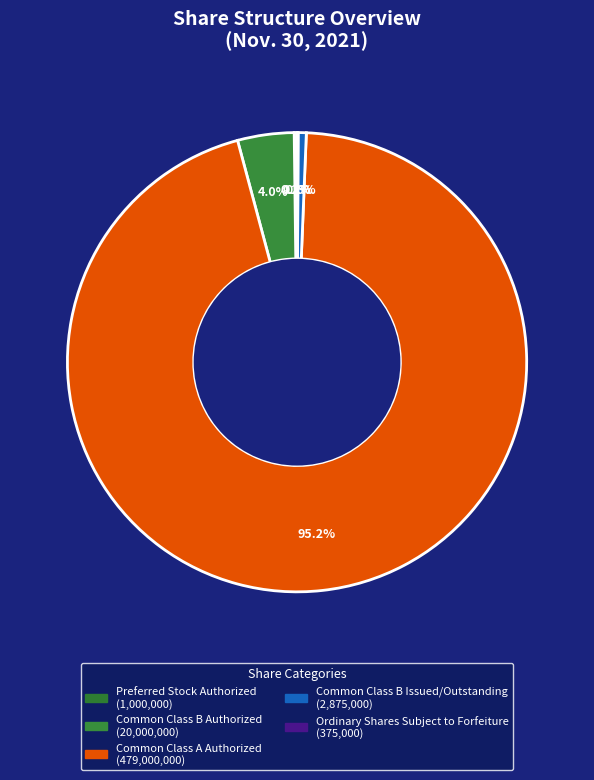

Do Common Class B Issued/Outstanding and Preferred Stock Authorized together represent more than half of the pie?

No